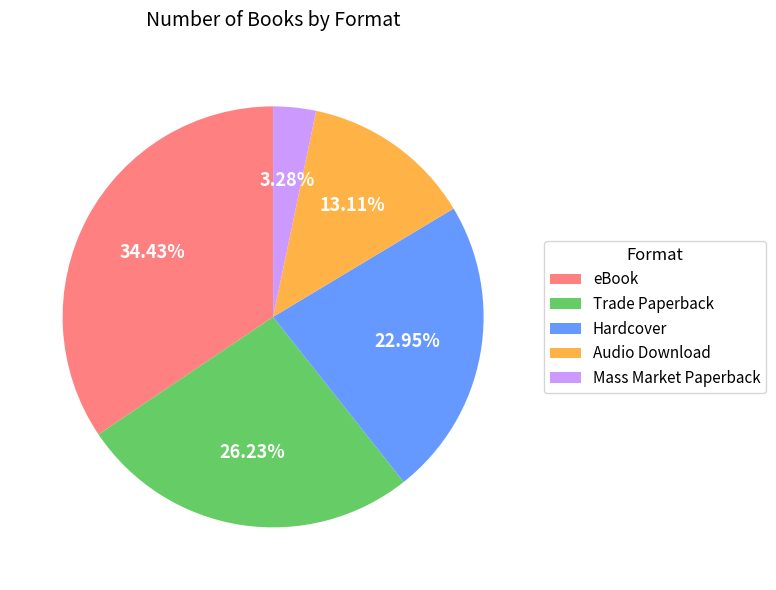

Is Hardcover the majority of the pie?

No